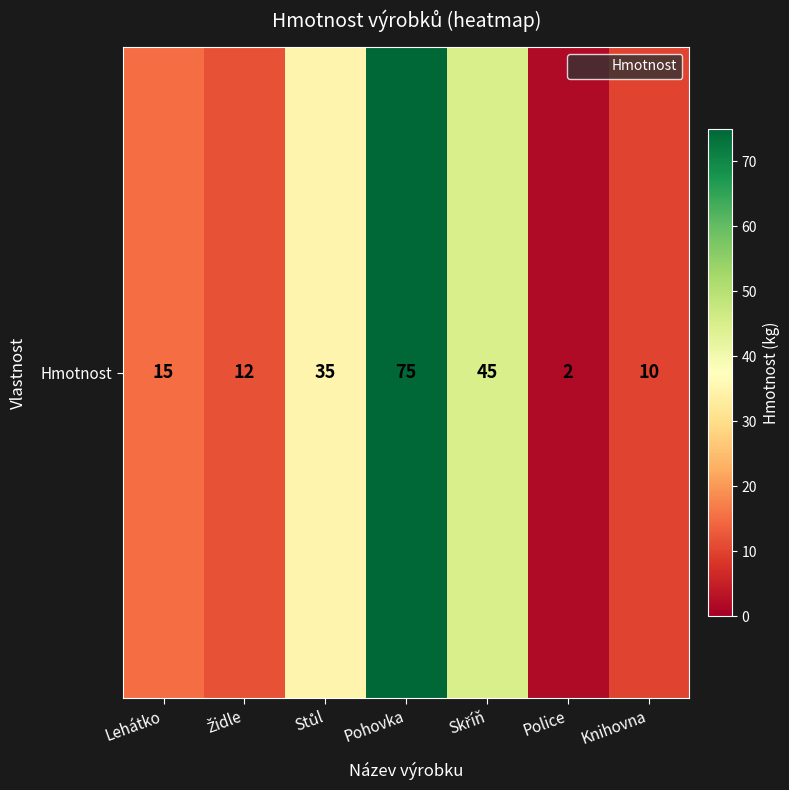

How many categories are shown in the chart?

7